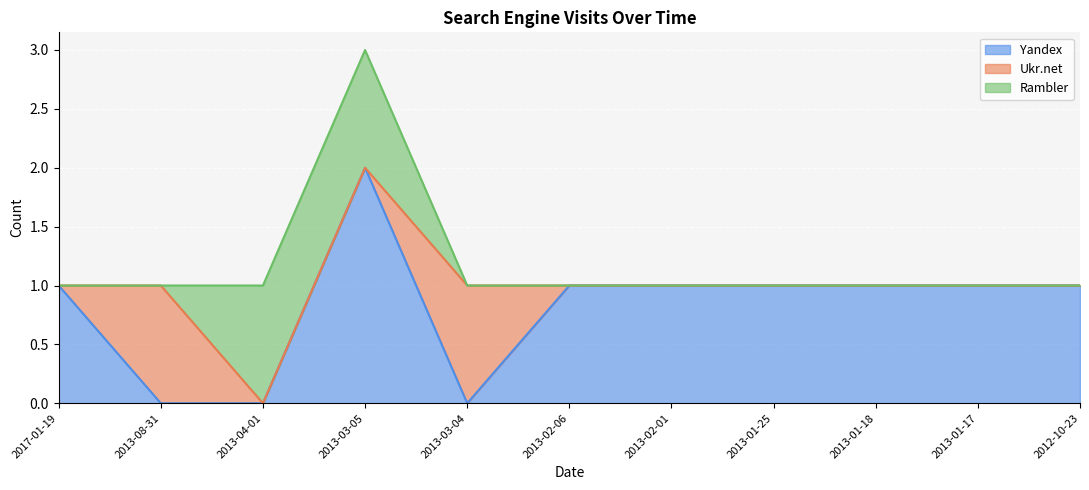

What is the average value of the Yandex series?

1